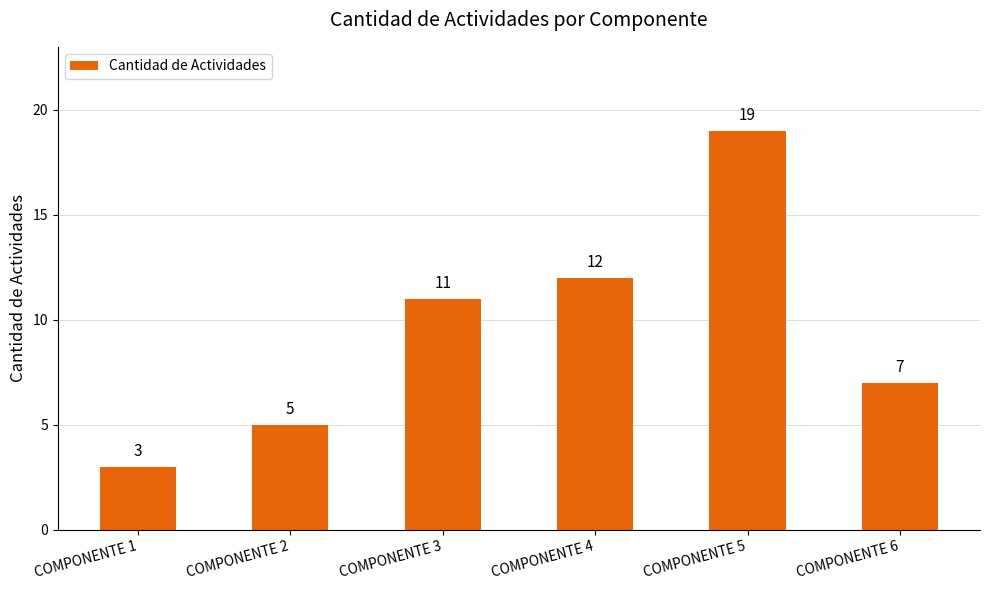

The chart shows a value of 12 at COMPONENTE 4. True or false?

True